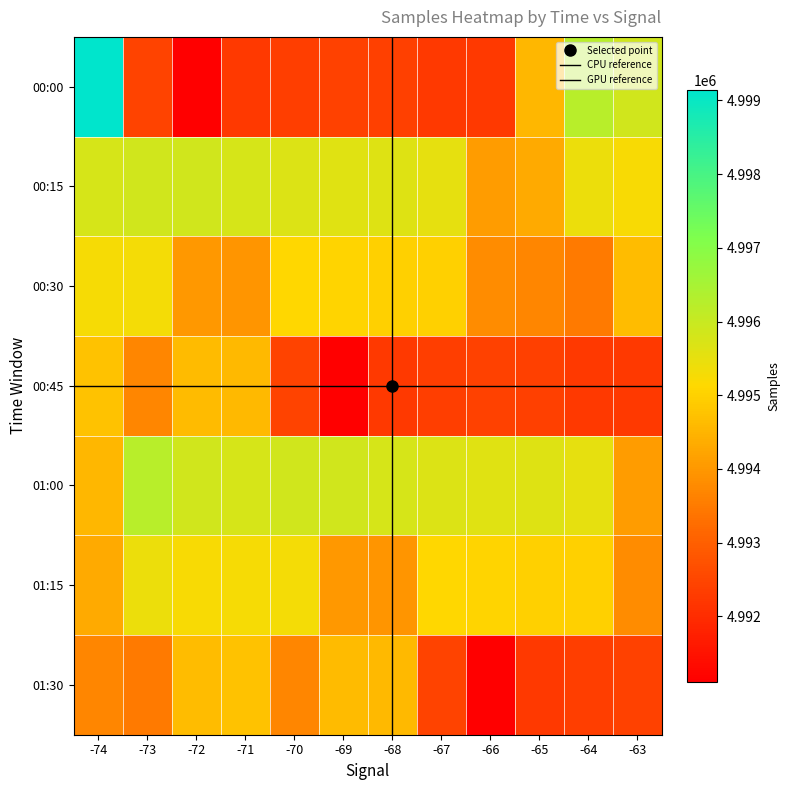

Which category has the highest value across all series?

-74